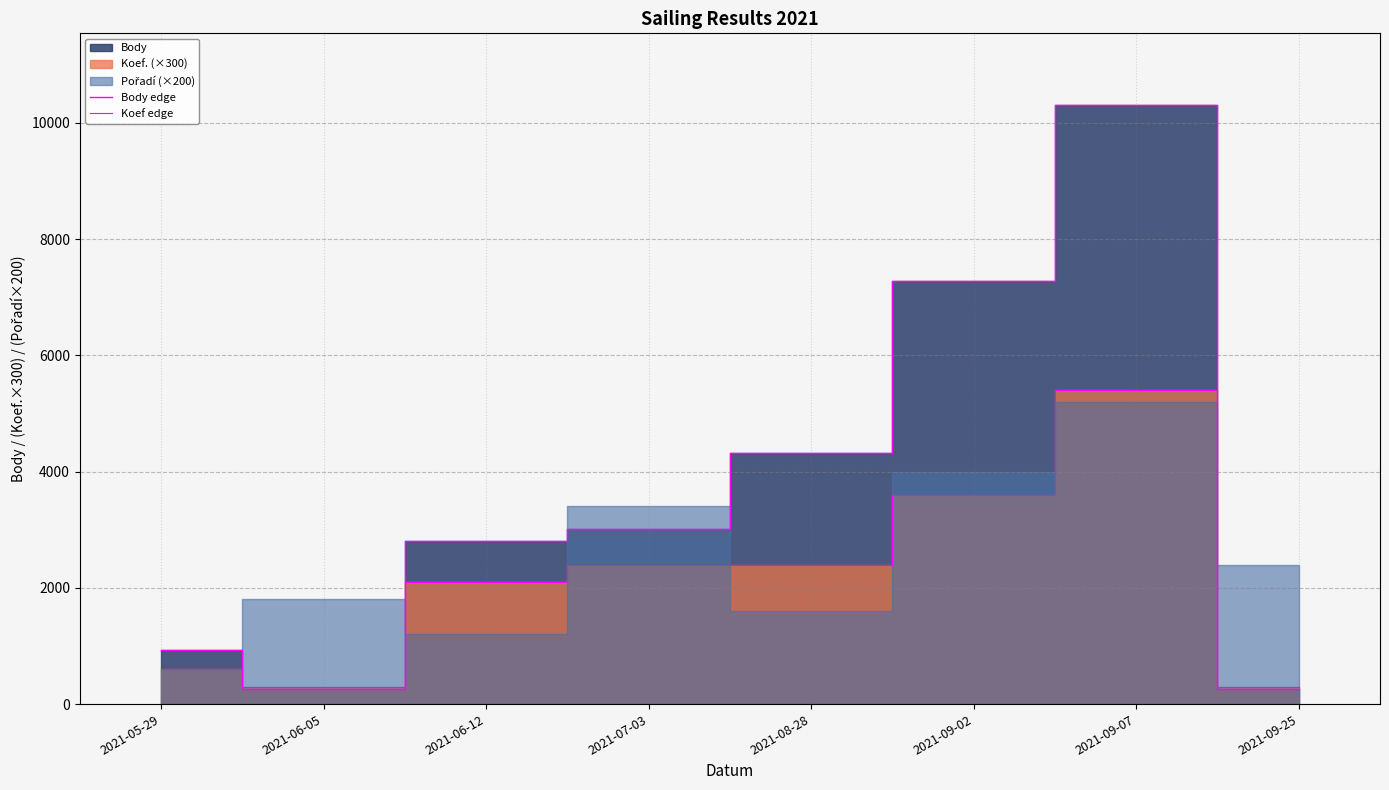

The value of Body edge at 2021-09-25 is 170. True or false?

False